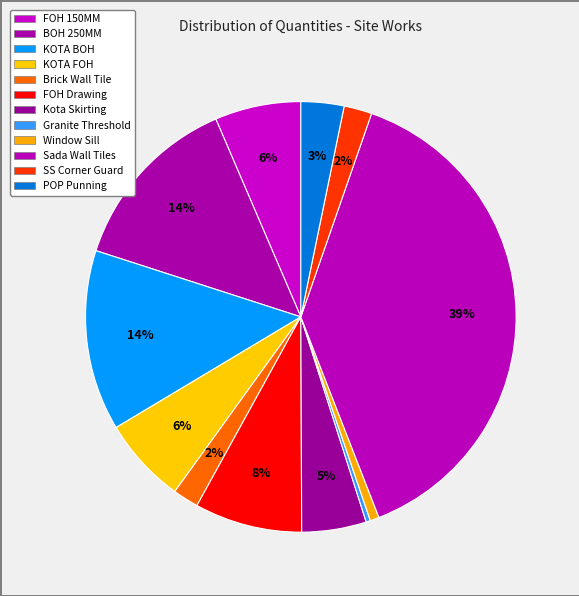

Is BOH 250MM the majority of the pie?

No